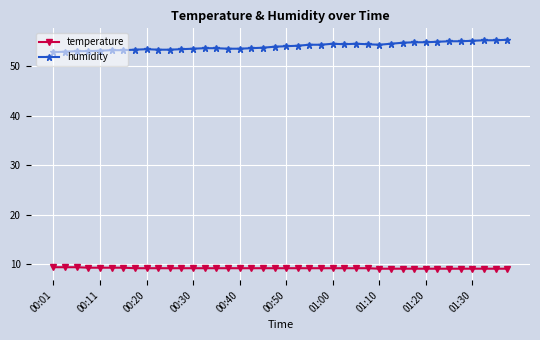

Does the chart display data point markers on the line(s)?

Yes